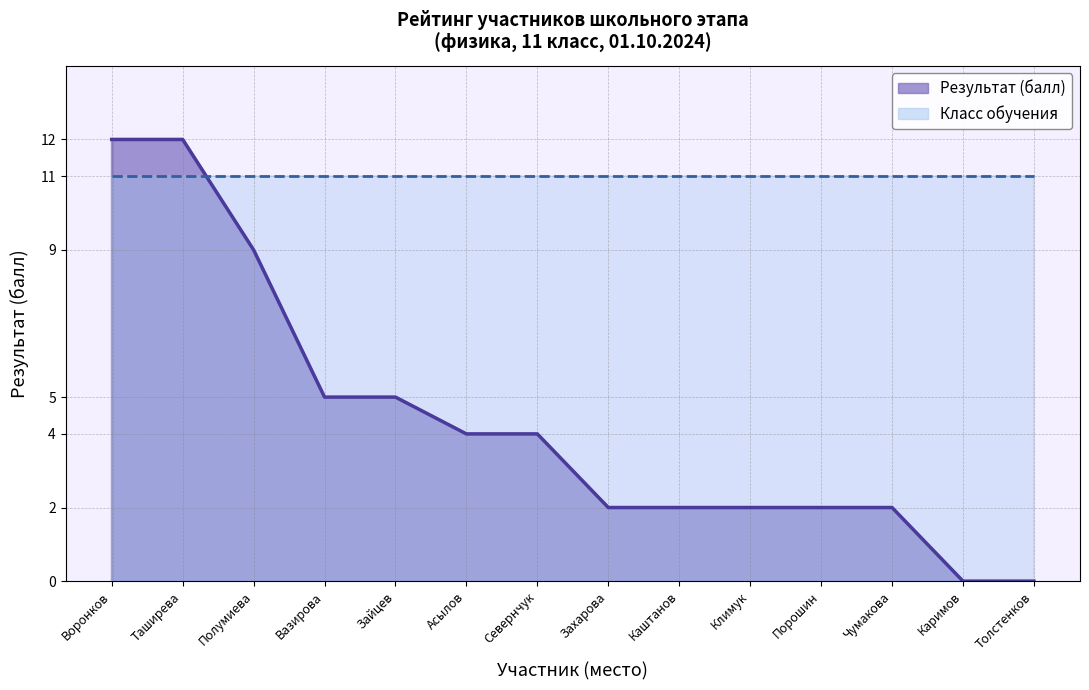

Which label corresponds to the largest value in the chart?

Воронков